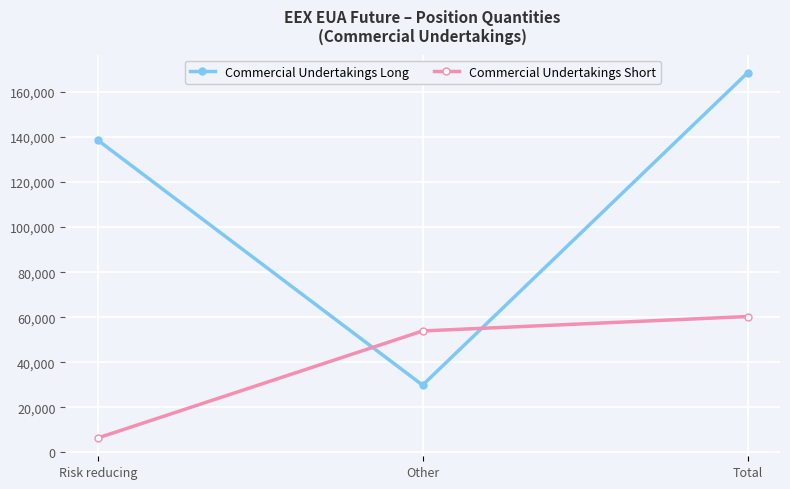

List the series in order of their overall mean, lowest first.

Commercial Undertakings Short, Commercial Undertakings Long